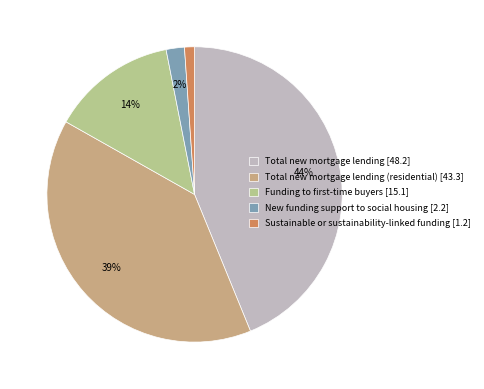

How many segments does this pie chart have?

5